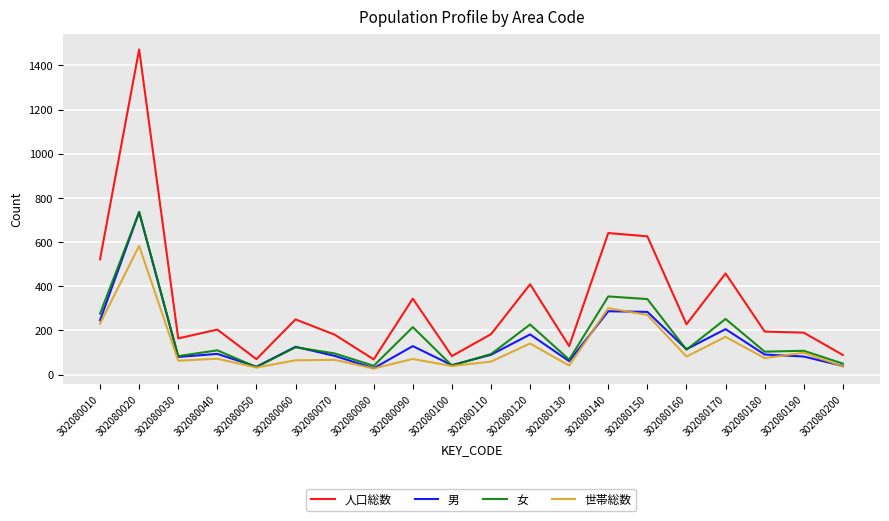

What is the highest value of the 世帯総数 series?

583